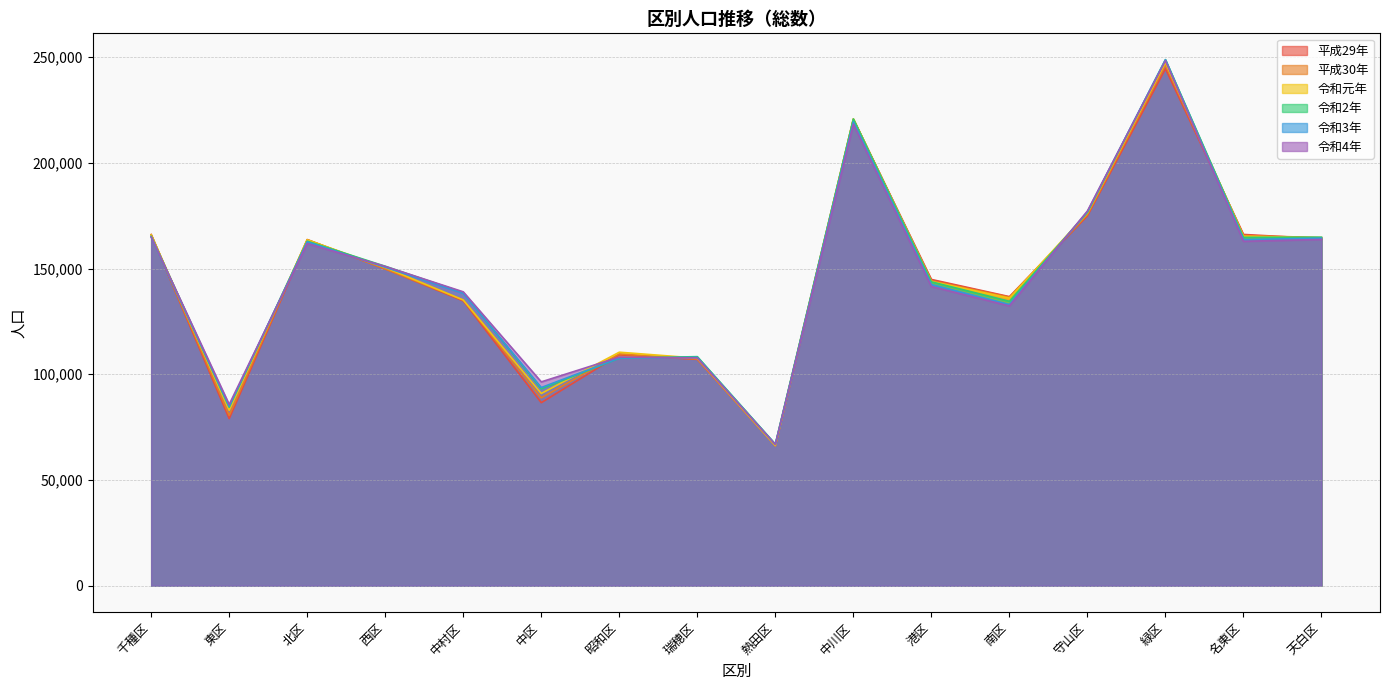

How many lines are shown in the chart?

6